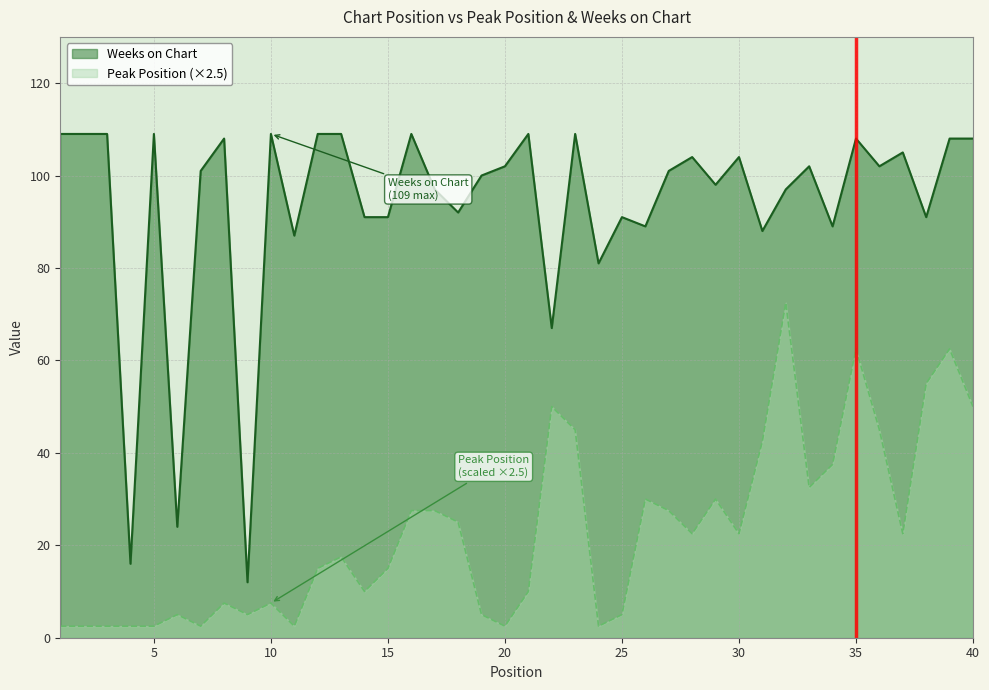

What is the minimum value for Peak Position?

2.5